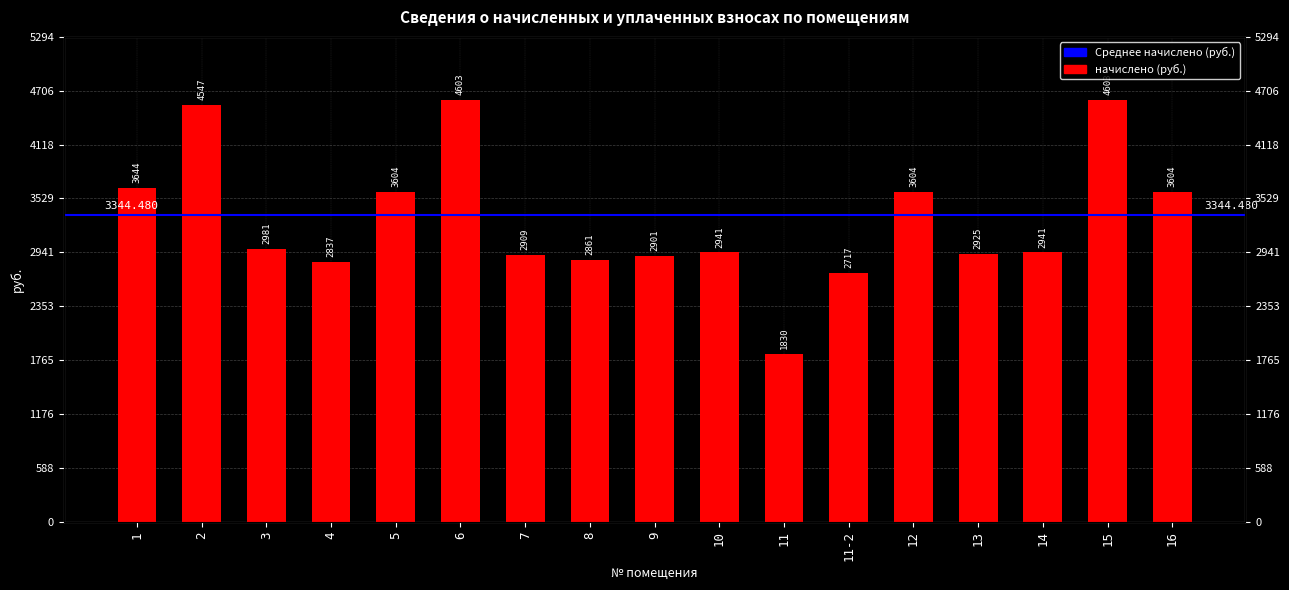

Which label corresponds to the largest value in the chart?

6